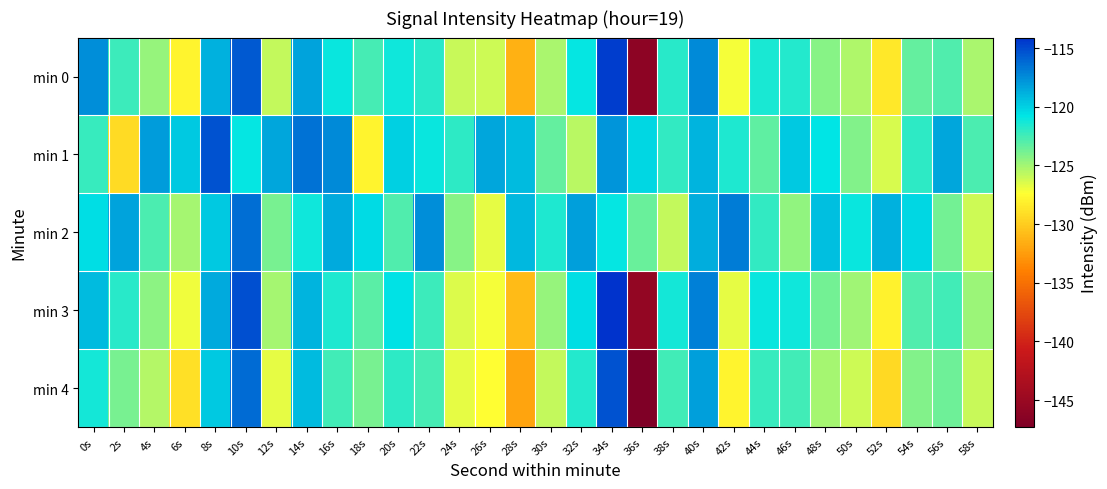

How many distinct data groups are displayed?

5